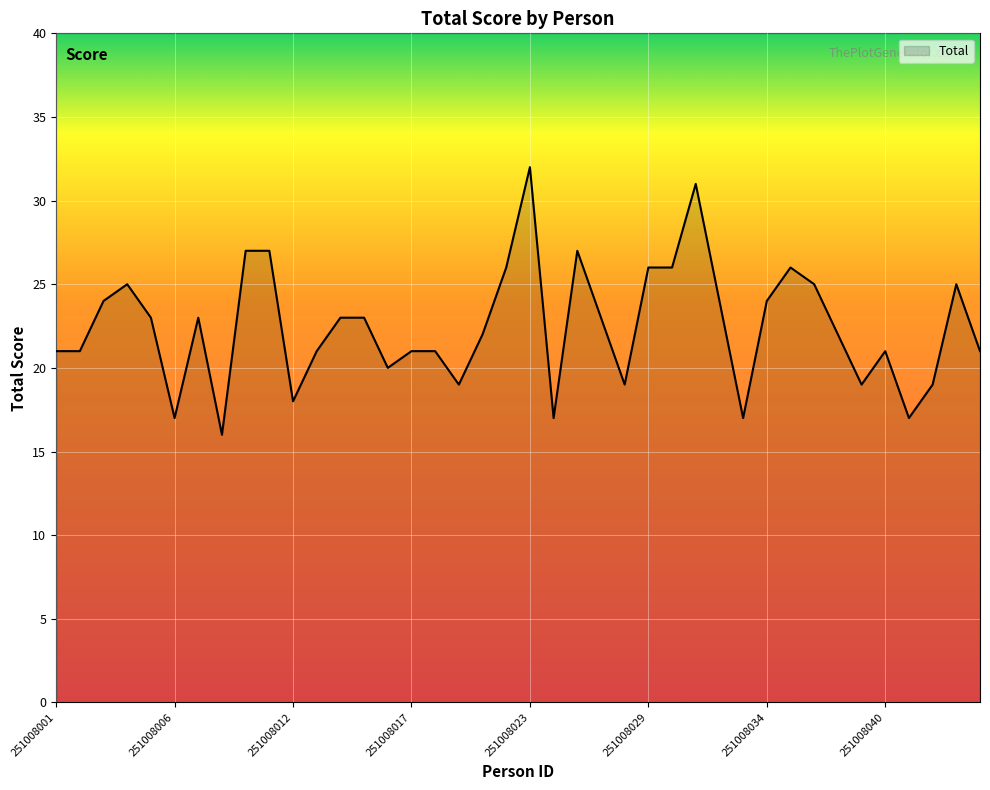

What is the greatest value displayed?

32